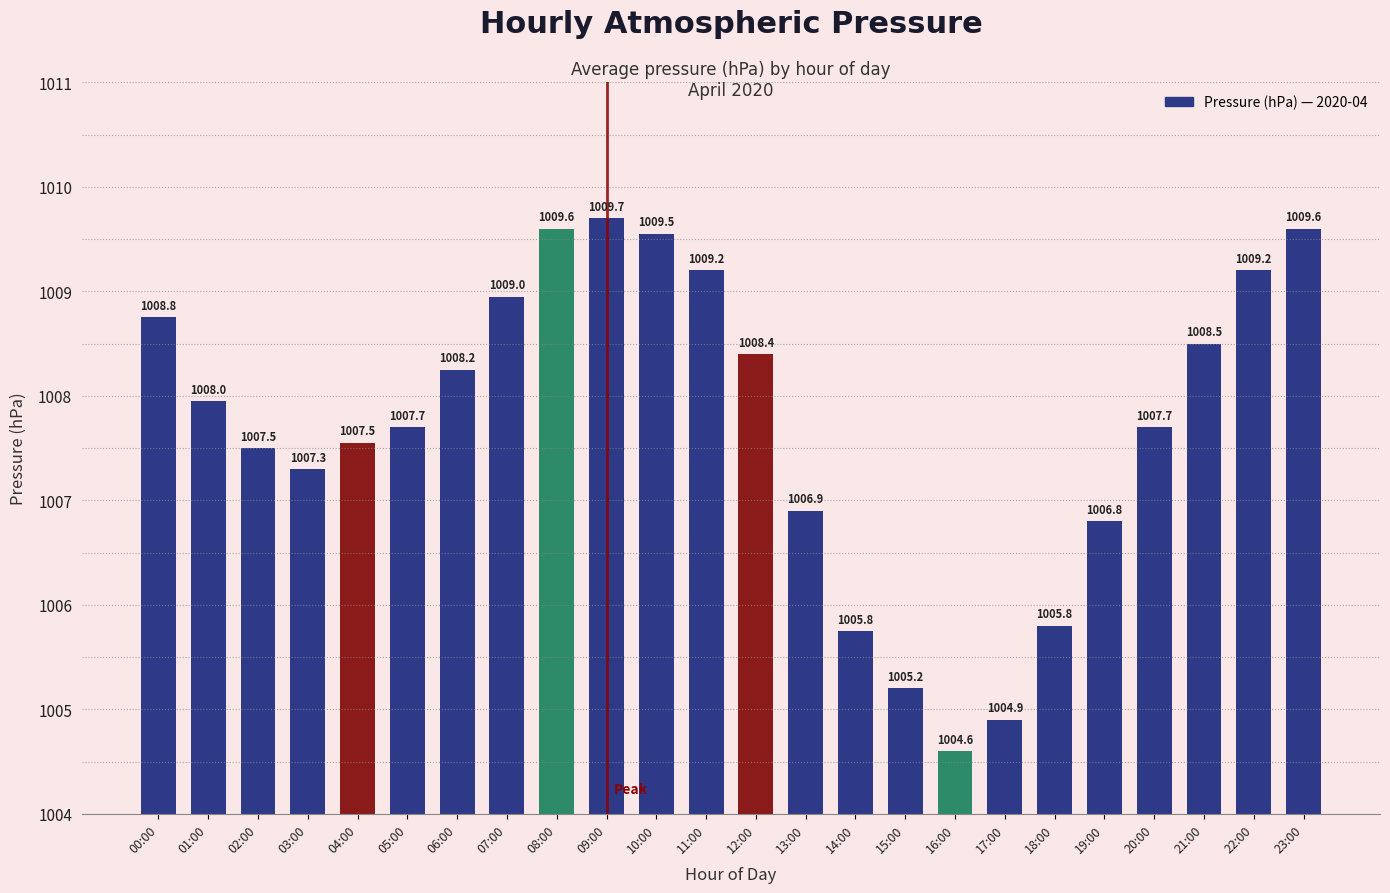

What is the difference between the maximum and minimum values?

5.1